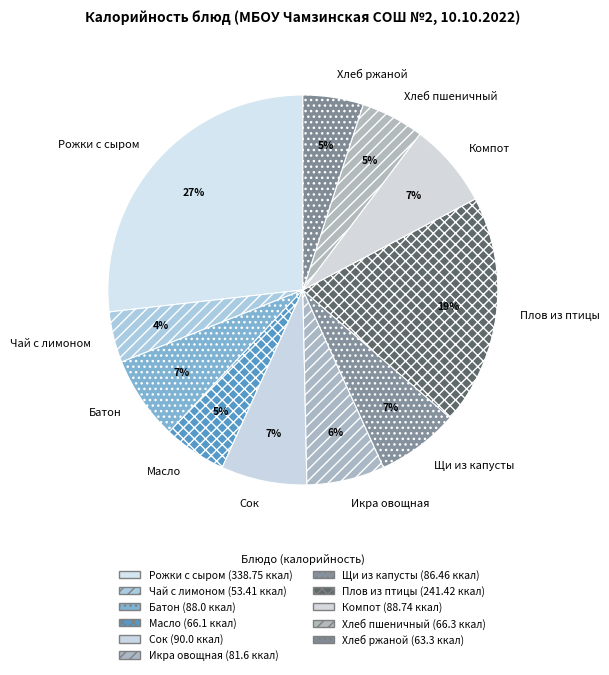

What is the largest slice in the pie chart?

Рожки с сыром